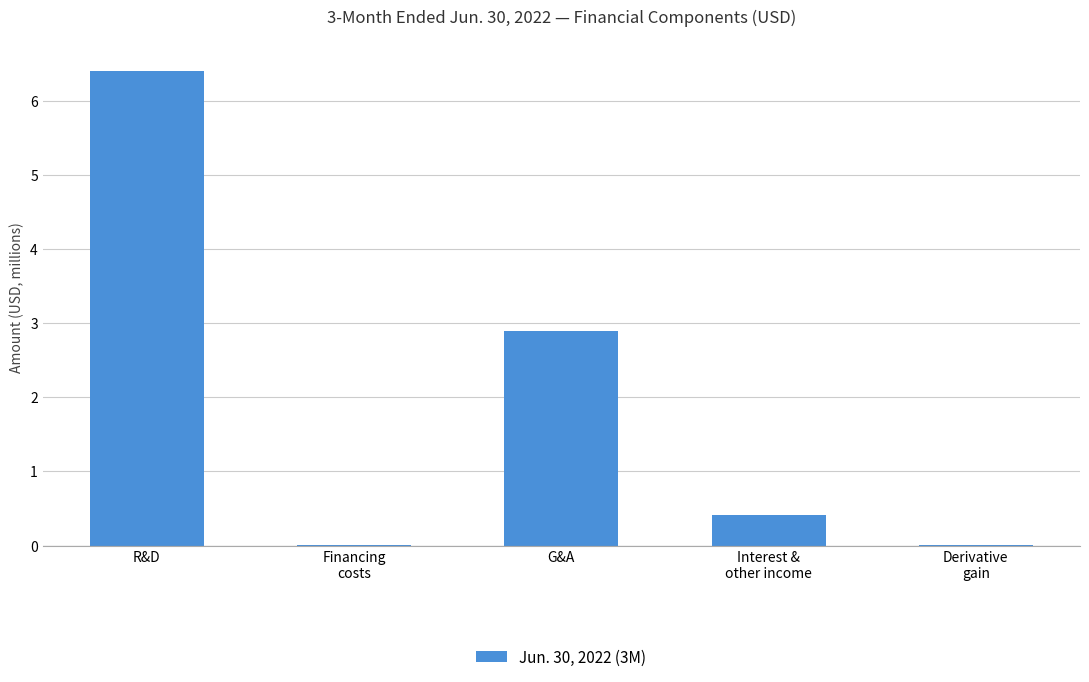

What is the change in value from R&D to G&A?

-3.5